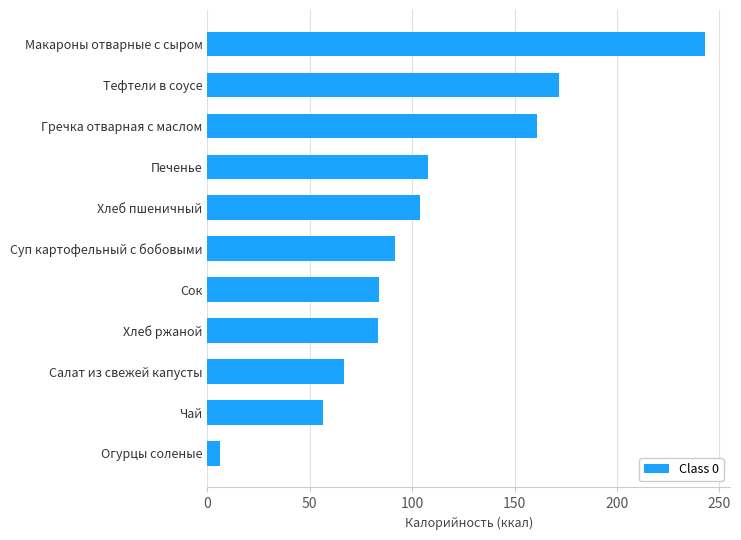

Read the value at Хлеб пшеничный.

104.0